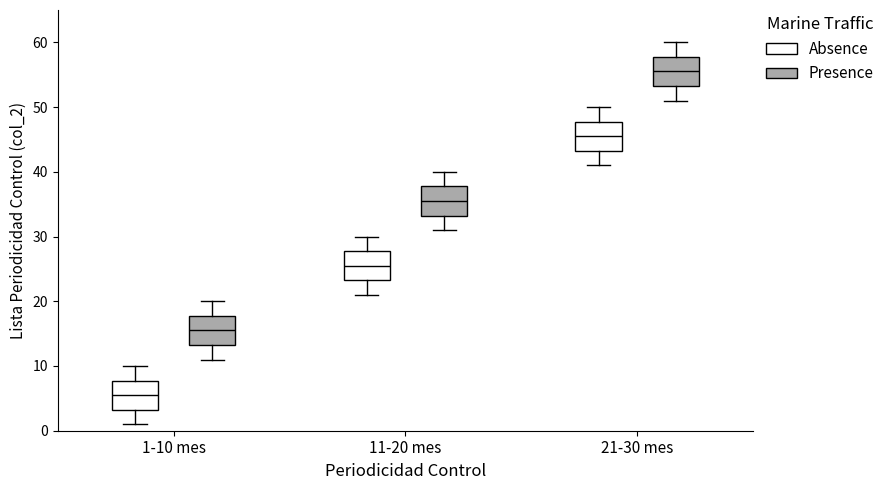

Reading left to right, read every box against the y-axis: the position of its median line, the range the box covers, and the ends of its whiskers. The values are not printed on the chart, so give them approximately, as read against the axis.

1-10 mes (Absence): median 6, box 3 to 8, whiskers 1 to 10
1-10 mes (Presence): median 16, box 13 to 18, whiskers 11 to 20
11-20 mes (Absence): median 26, box 23 to 28, whiskers 21 to 30
11-20 mes (Presence): median 36, box 33 to 38, whiskers 31 to 40
21-30 mes (Absence): median 46, box 43 to 48, whiskers 41 to 50
21-30 mes (Presence): median 56, box 53 to 58, whiskers 51 to 60